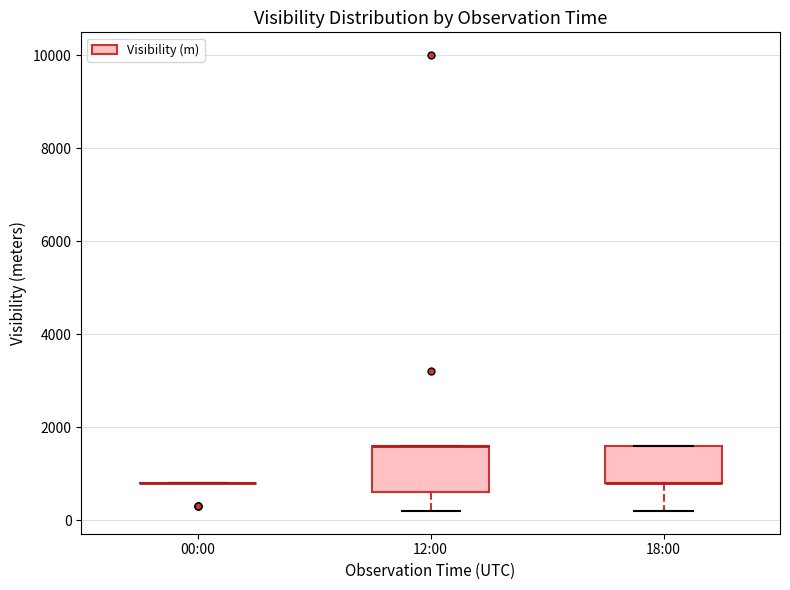

Reading left to right, read every box against the y-axis: the position of its median line, the range the box covers, and the ends of its whiskers. The values are not printed on the chart, so give them approximately, as read against the axis.

00:00: box collapsed to a line at 800, whiskers 800 to 800
12:00: median 1600 (drawn on the box's upper edge), box 600 to 1600, whiskers 200 to 1600
18:00: median 800 (drawn on the box's lower edge), box 800 to 1600, whiskers 200 to 1600